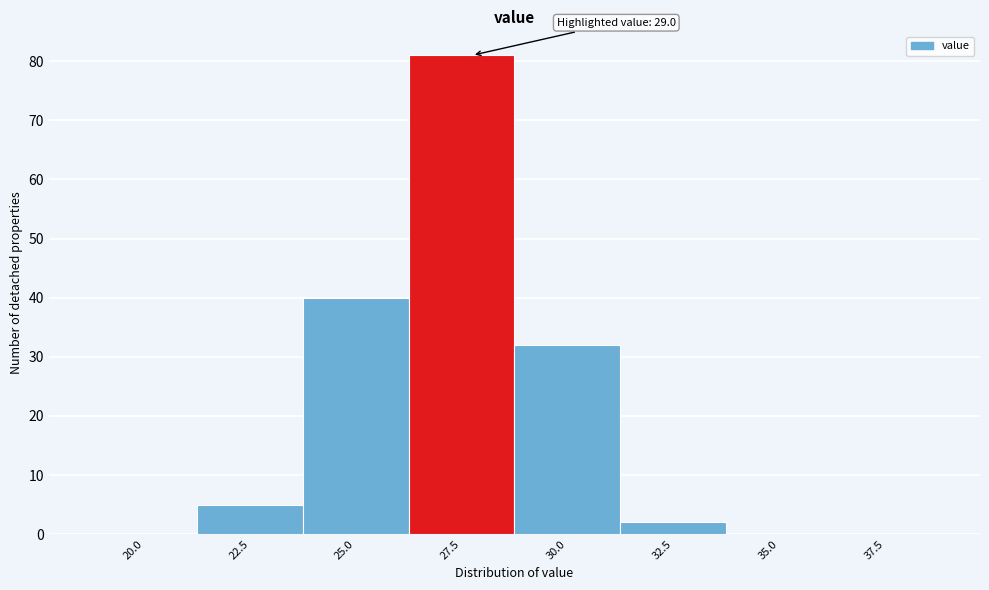

Reading left to right, what are all the values shown in this chart?

20.0=0	22.5=5	25.0=40	27.5=81	30.0=32	32.5=2	35.0=0	37.5=0